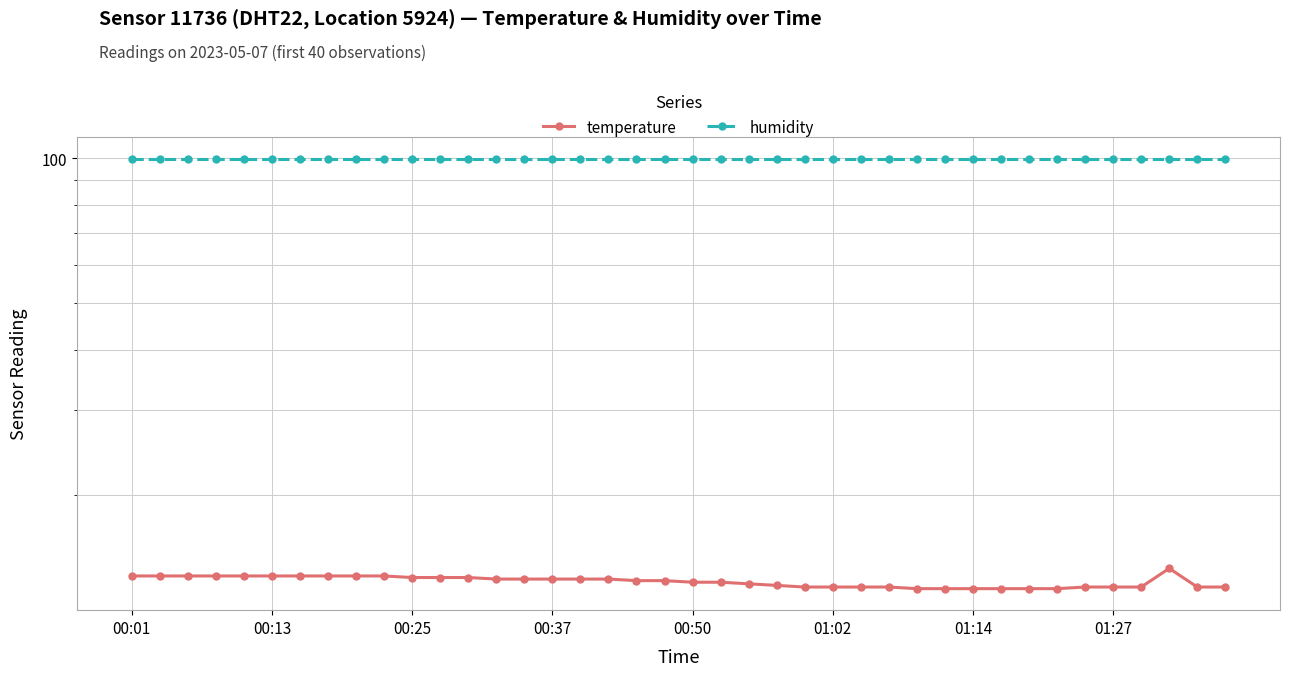

How many data points does each series have?

40